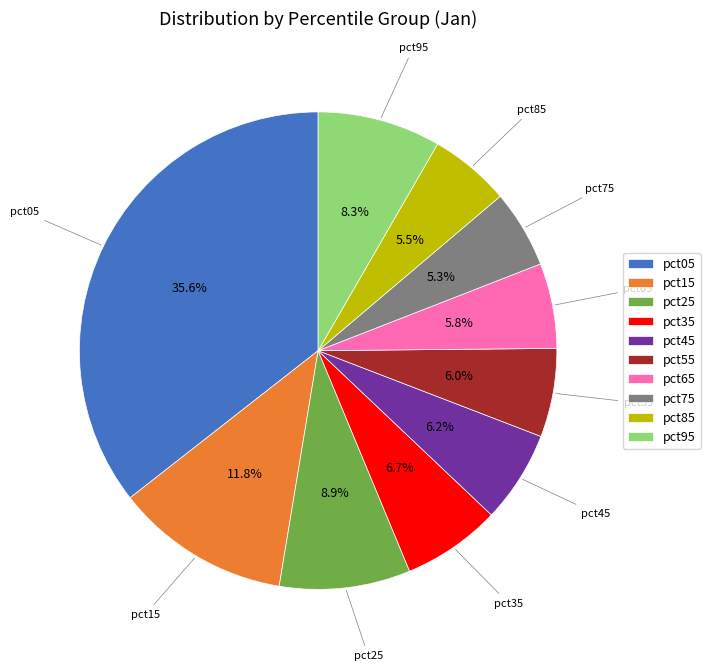

Is it true that pct55 is 11% of the pie?

False